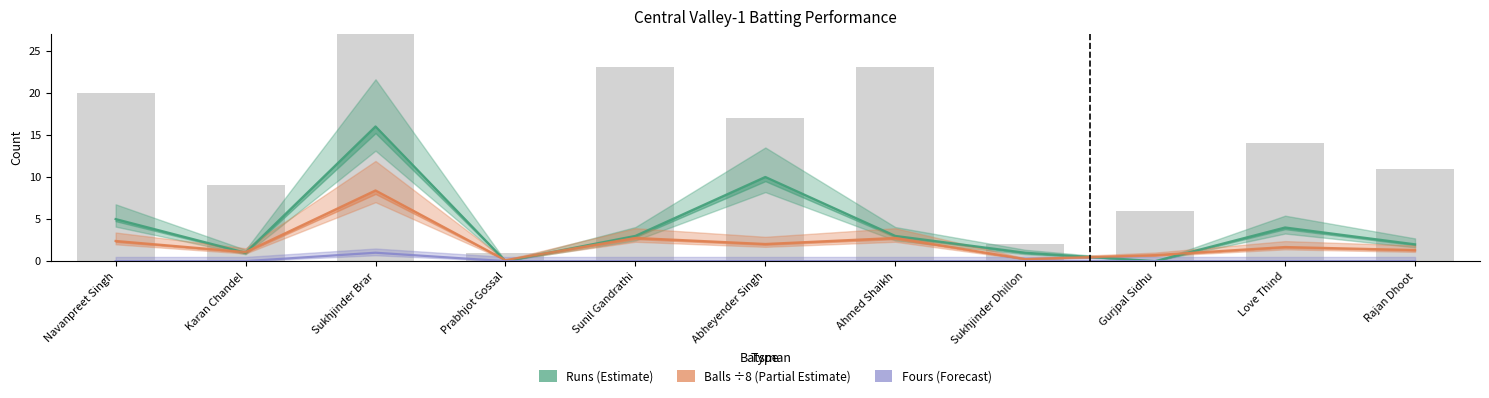

What is the spread (max minus min) of values at Prabhjot Gossal?

0.1